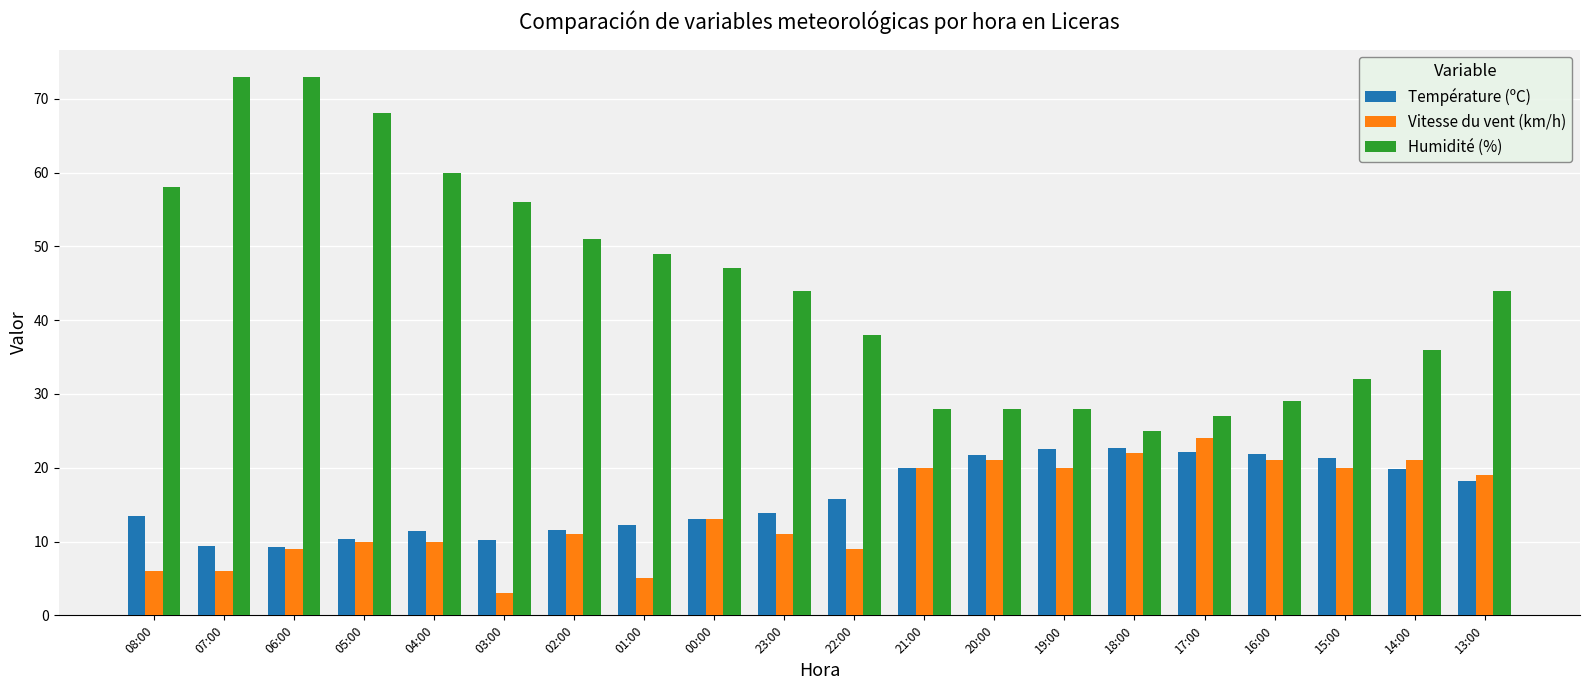

At which category is the sum across all series the highest?

06:00